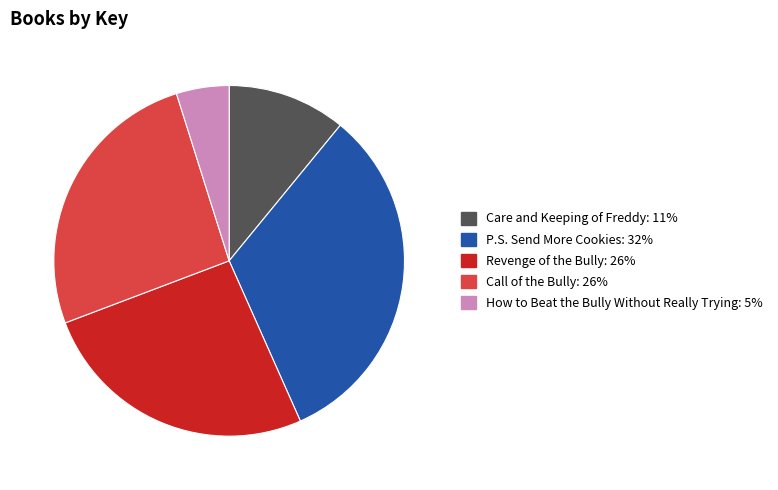

The Revenge of the Bully slice represents 14% of the pie. True or false?

False